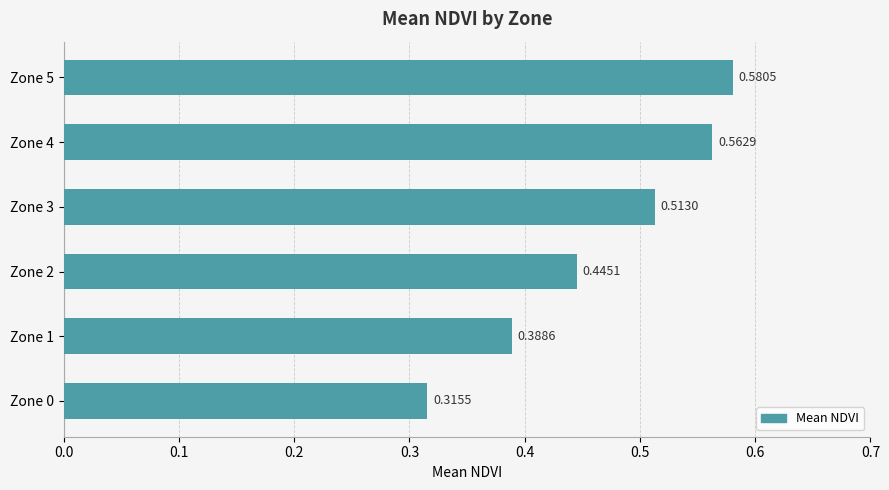

What is the sum of the values at Zone 4 and Zone 5?

1.1